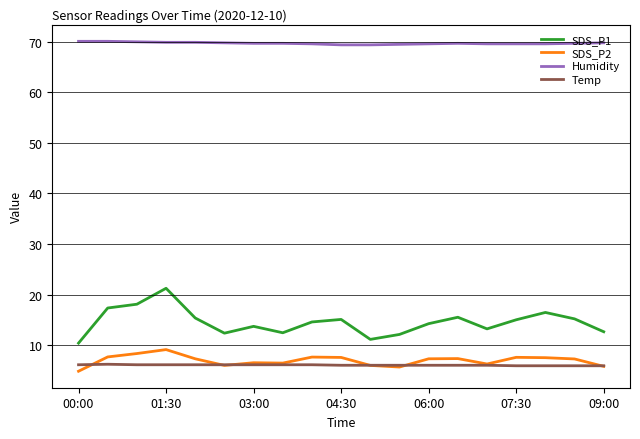

What is the difference between the maximum and minimum values in the Humidity series?

0.7